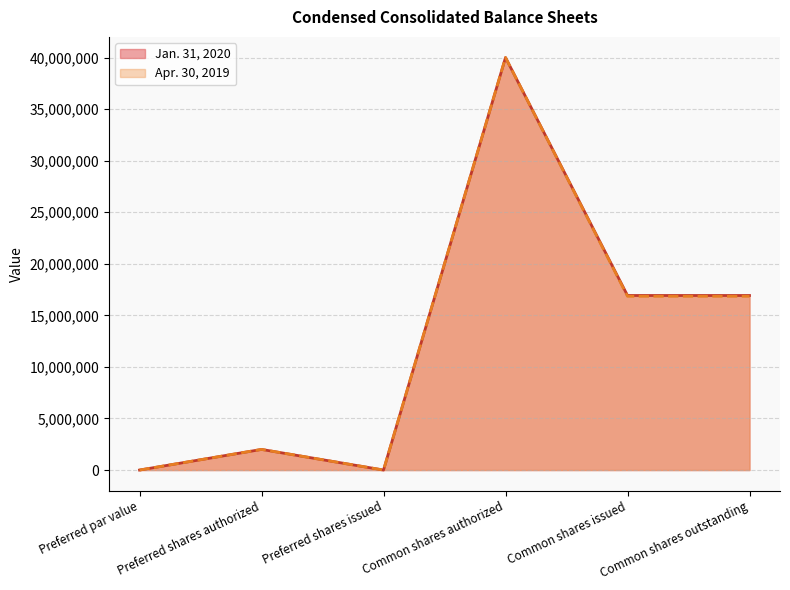

Rank the series by their average value, from lowest to highest.

Apr. 30, 2019, Jan. 31, 2020